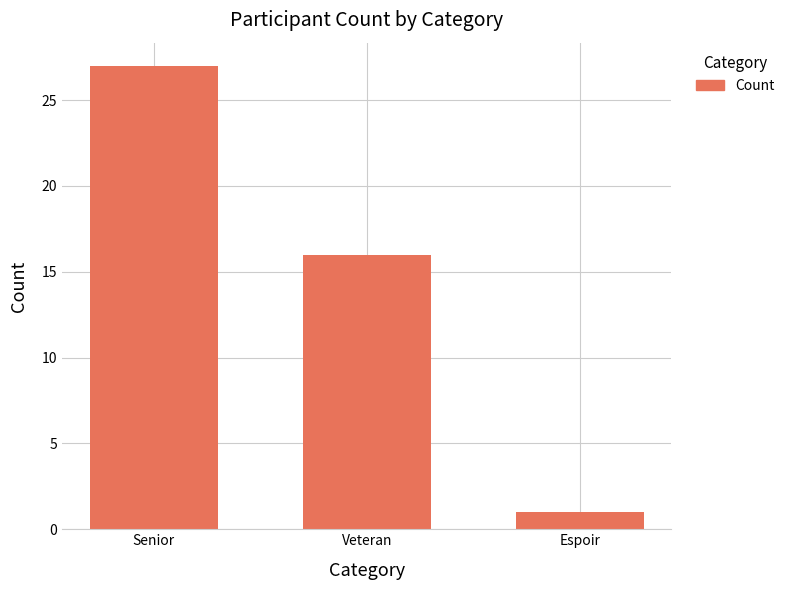

What is the value of the 3rd bar from the left?

1